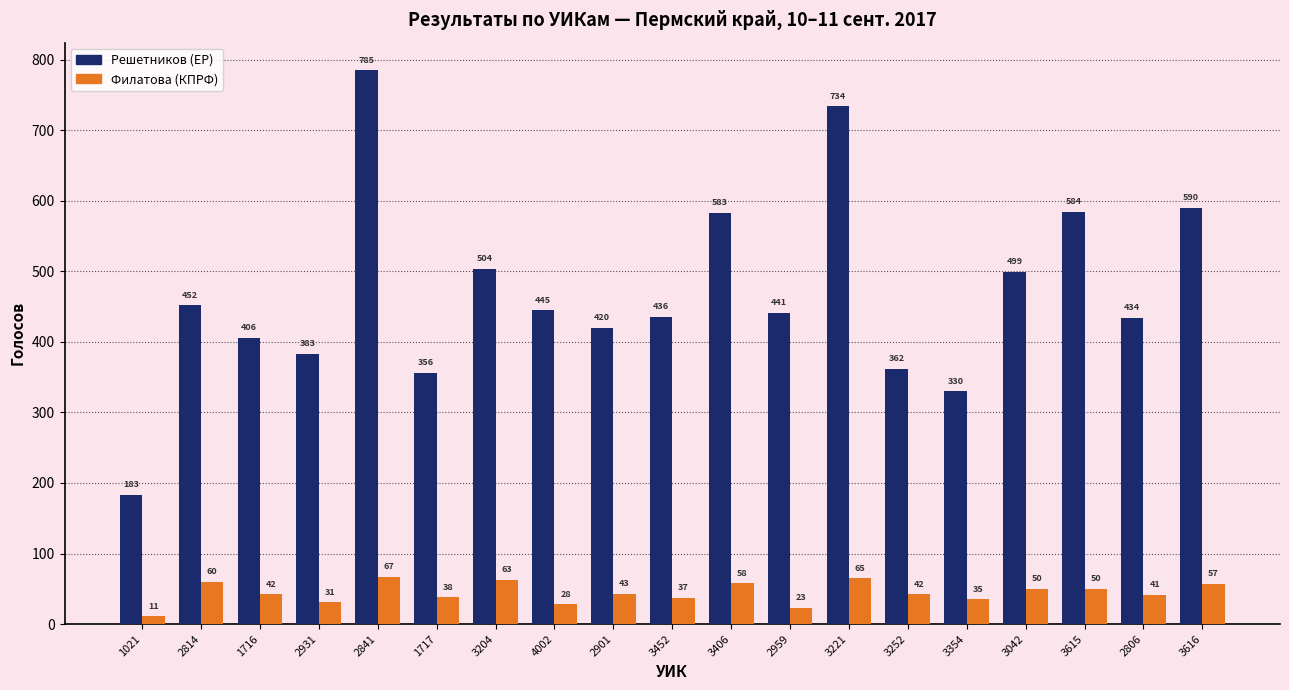

At which category is the sum across all series the highest?

2841